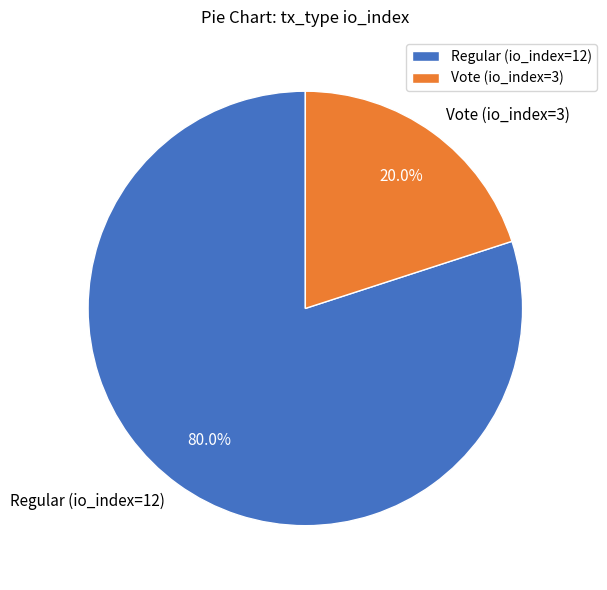

Which slice is the largest?

Regular (io_index=12)